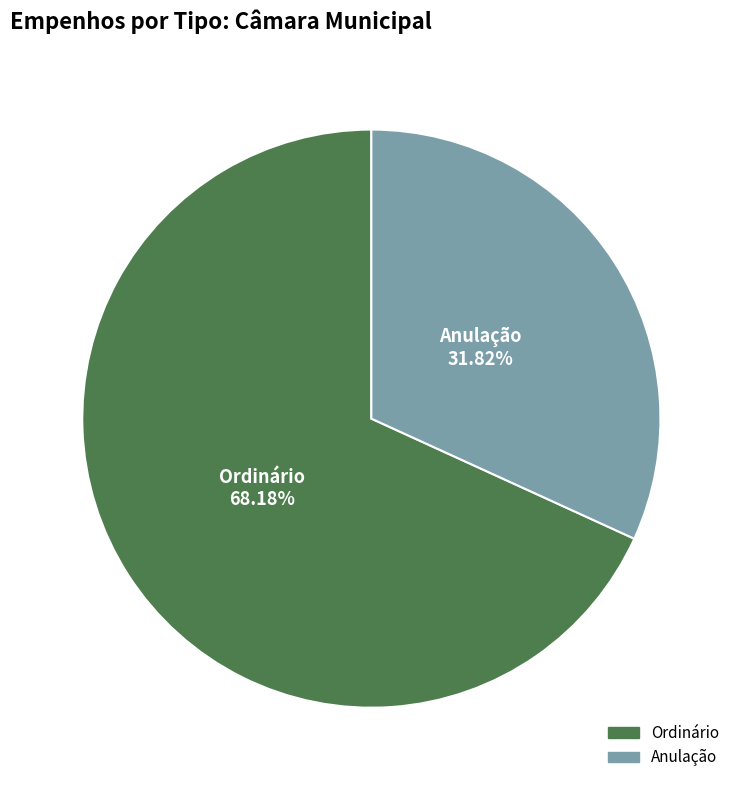

True or false: Ordinário accounts for 68% of the total.

True